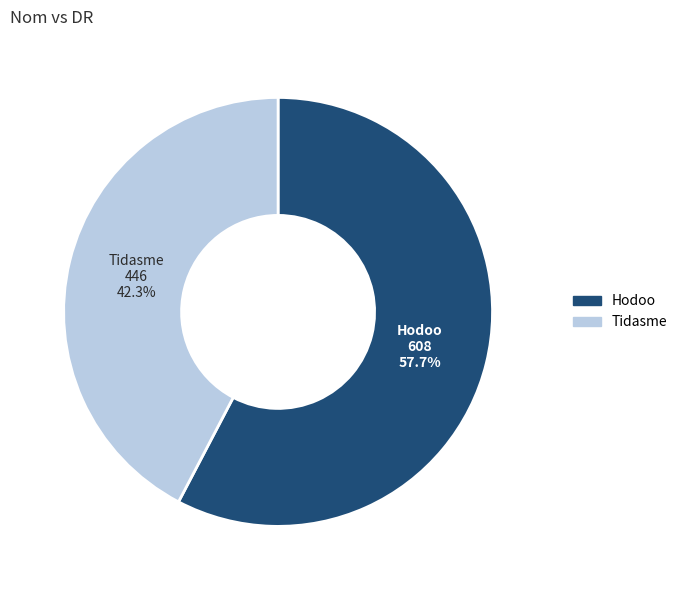

Rank the categories by value from highest to lowest.

Hodoo, Tidasme